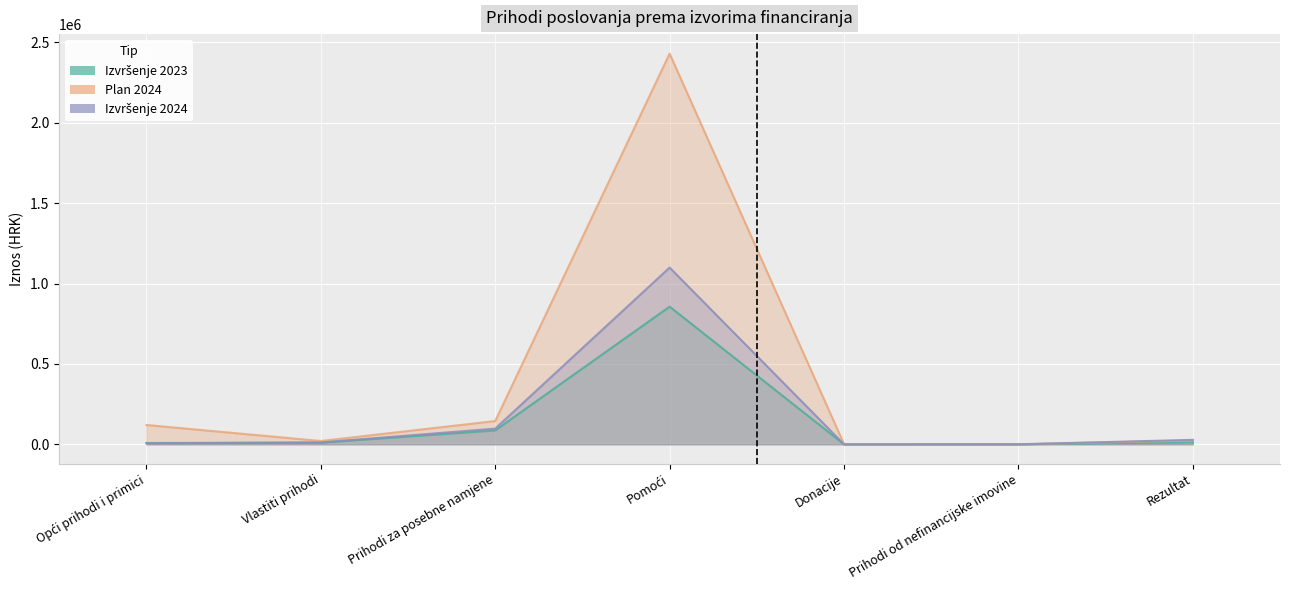

Reading left to right, list all the values displayed in this chart.

Izvršenje 2023: 8110.4	10271.0	86449.5	856336.2	73.0	96.3	12580.0
Plan 2024: 120120.0	20515.0	144735.0	2430472.0	1500.0	193.0	23465.0
Izvršenje 2024: 5807.7	11723.0	97464.8	1099543.0	116.8	96.3	27758.5